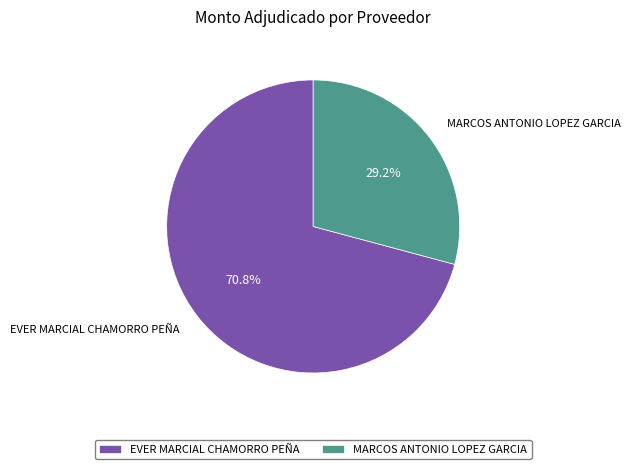

Which category accounts for the majority?

EVER MARCIAL CHAMORRO PEÑA